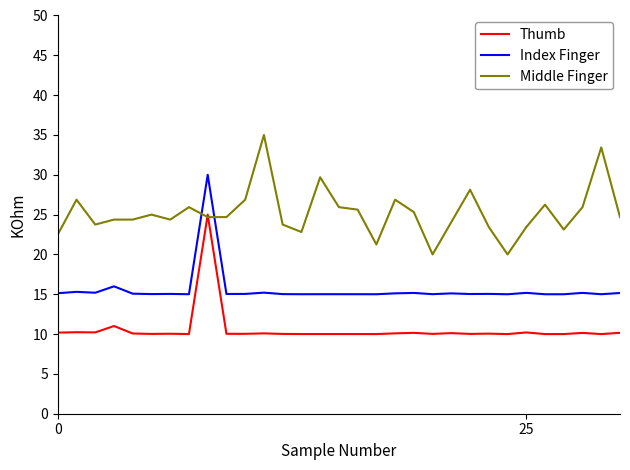

What is the highest value of the Thumb series?

25.0